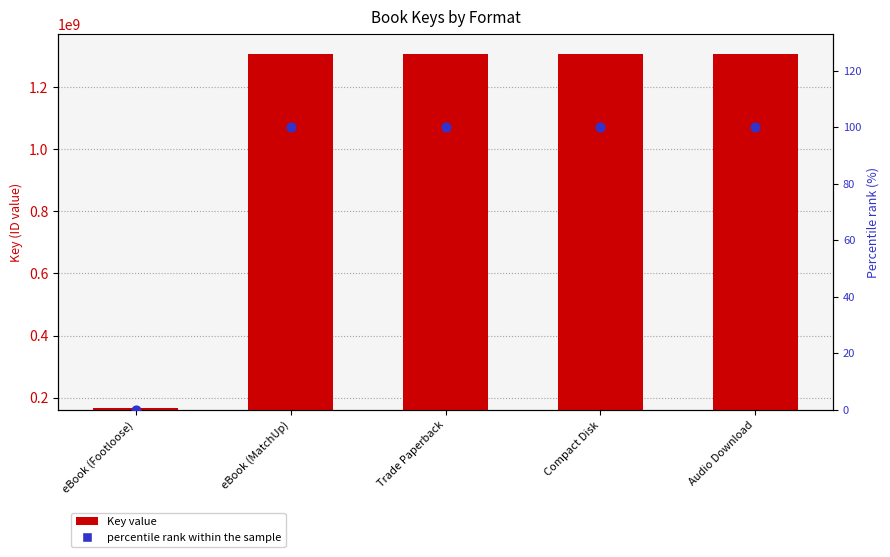

At which category is the sum across all series the highest?

eBook (MatchUp)